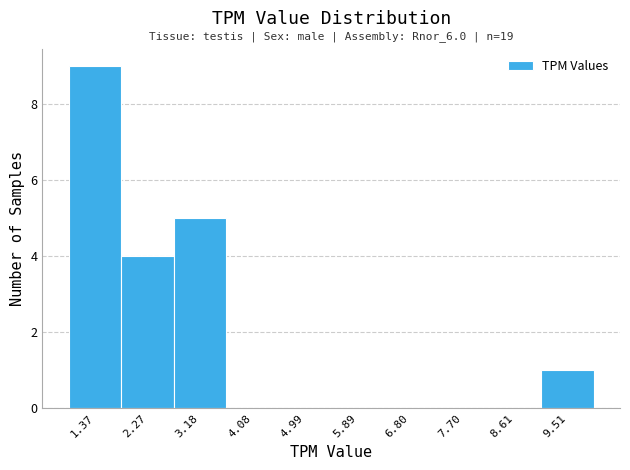

Which range on the x-axis has the tallest bar?

0.9 to 1.8